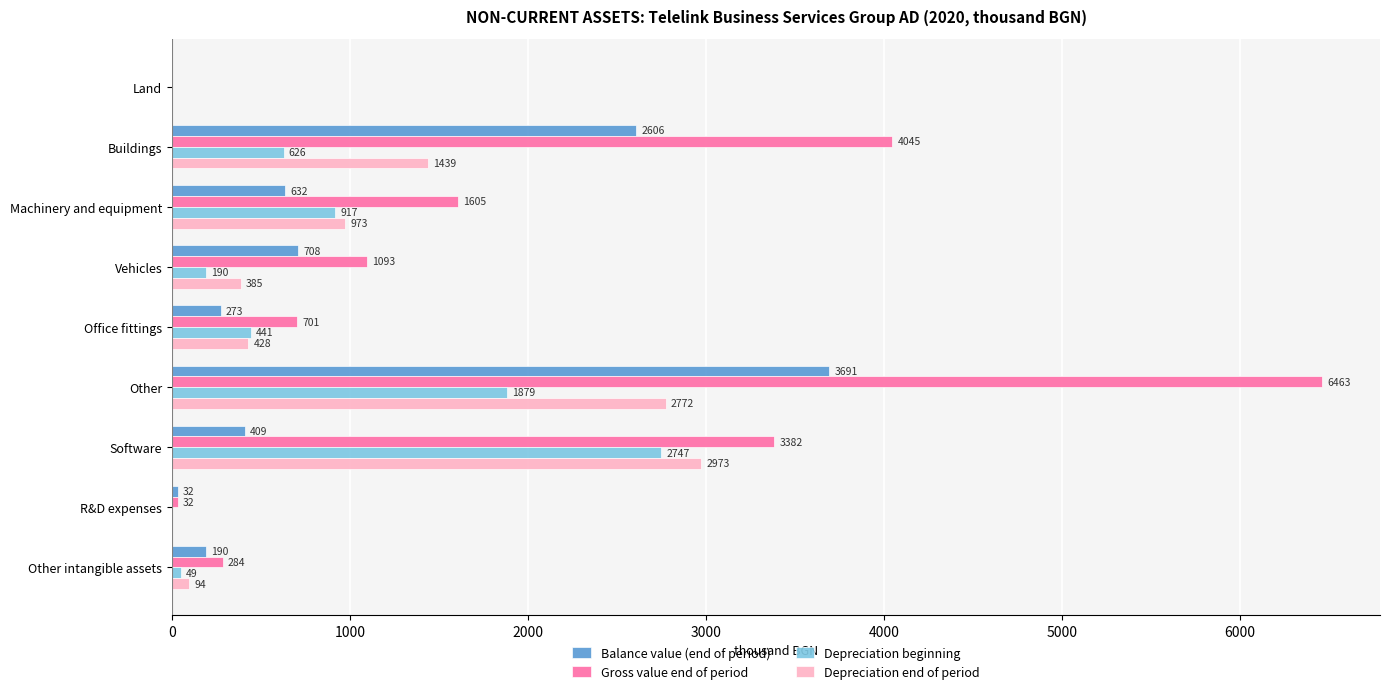

The Gross value end of period series shows 32 at R&D expenses. True or false?

True